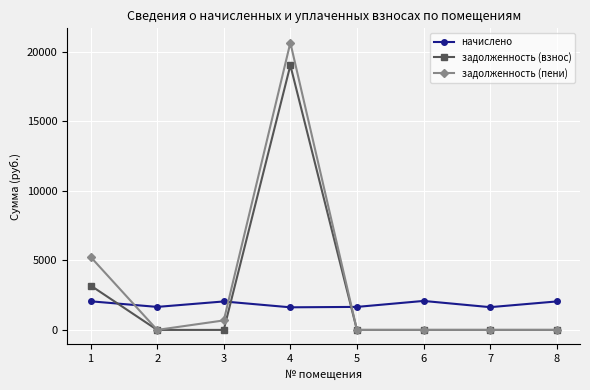

What is the total value across all series at 4?

41287.6